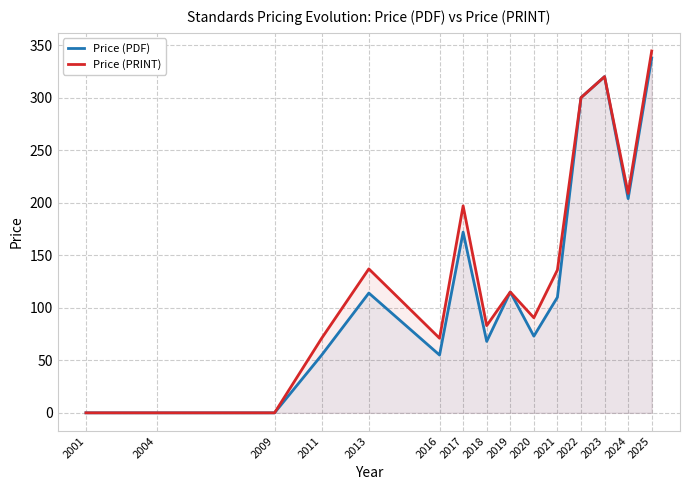

True or false: Price (PRINT) and Price (PDF) cross at least once.

False